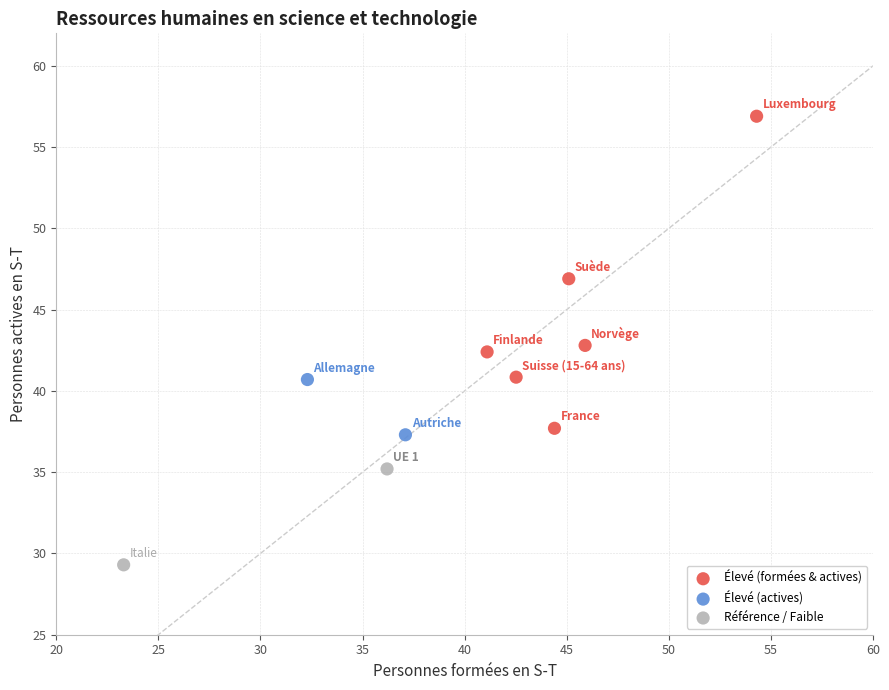

Which series contains the lowest Y value?

Référence / Faible